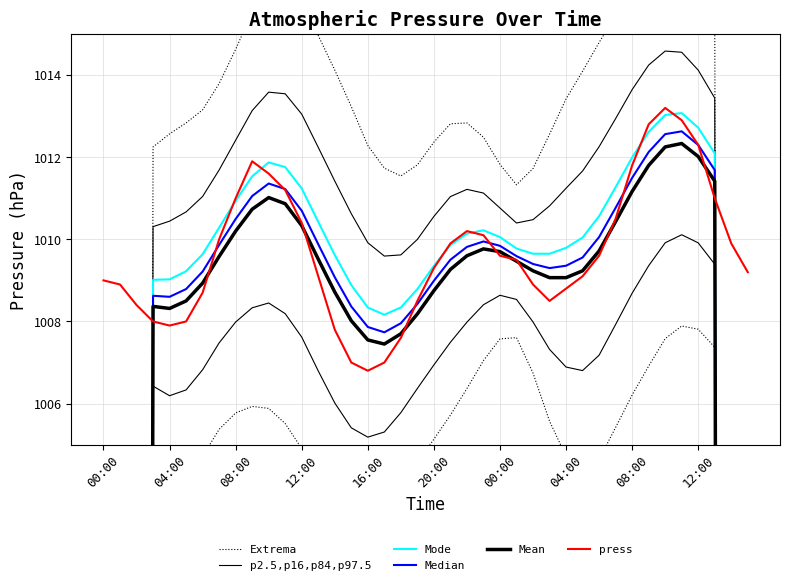

Between 21 and 12:00, which is larger?

12:00